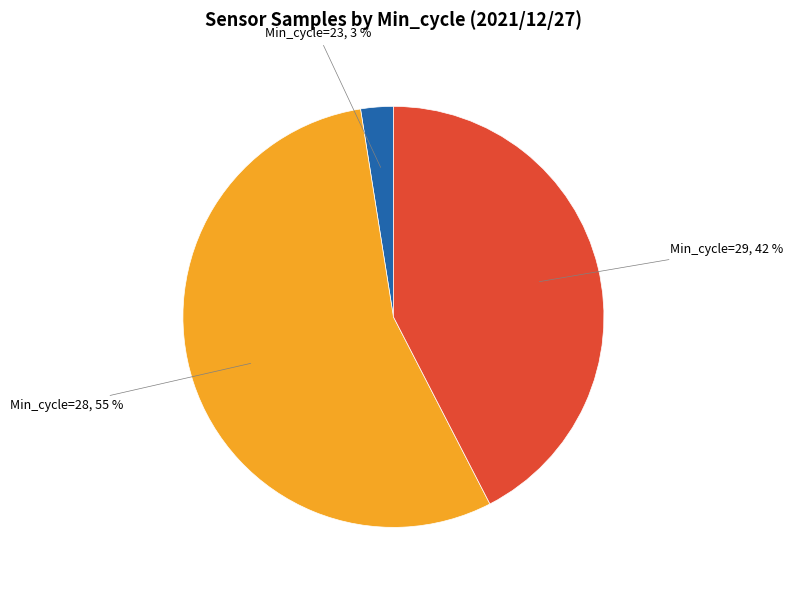

To the nearest percent, what is the average slice percentage?

33%